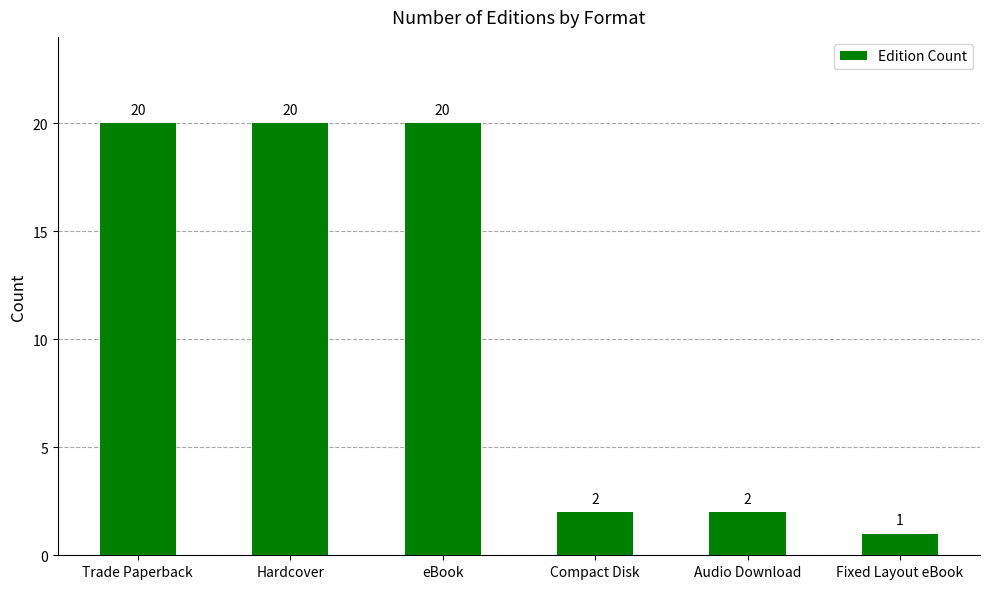

Reading right to left, extract all data points from this chart.

1	2	2	20	20	20